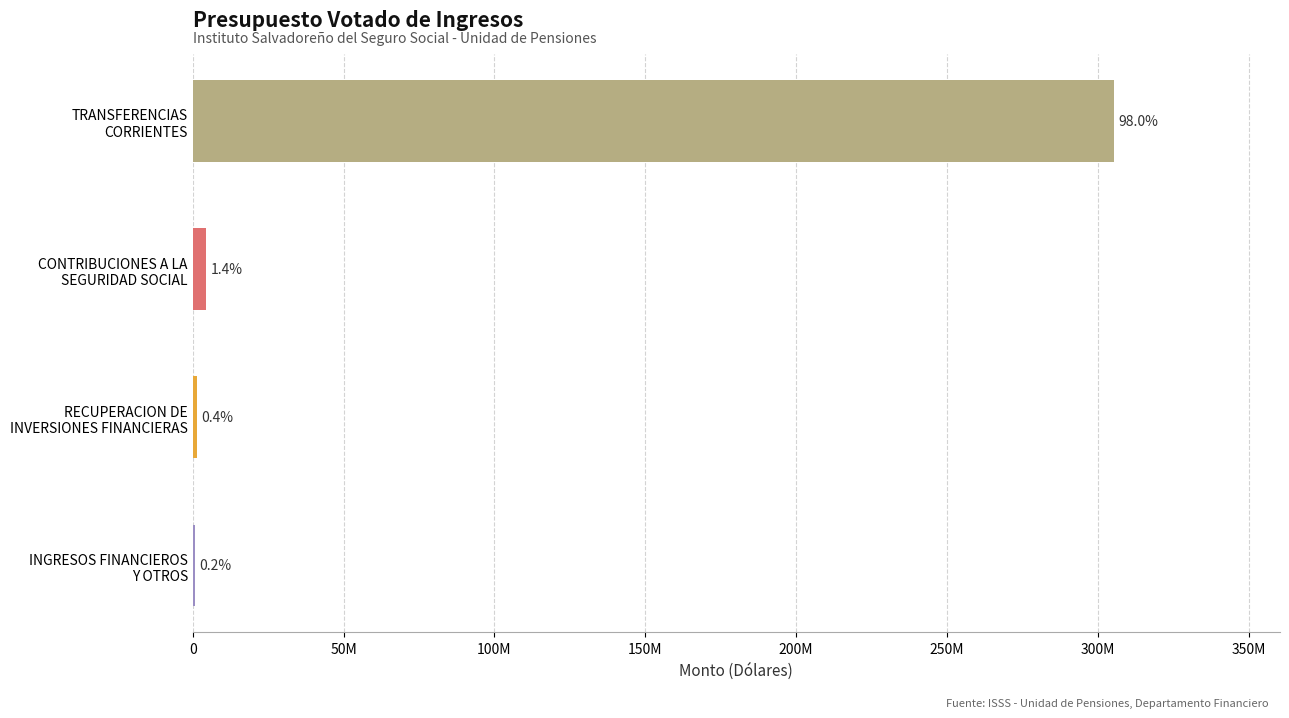

What is the minimum value shown in the chart?

599815